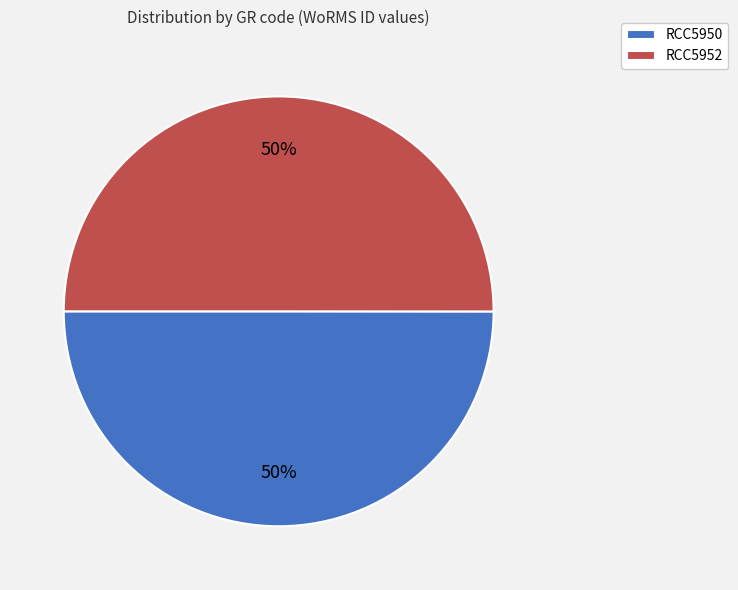

What is the ratio of the value at RCC5950 to the value at RCC5952?

1.0